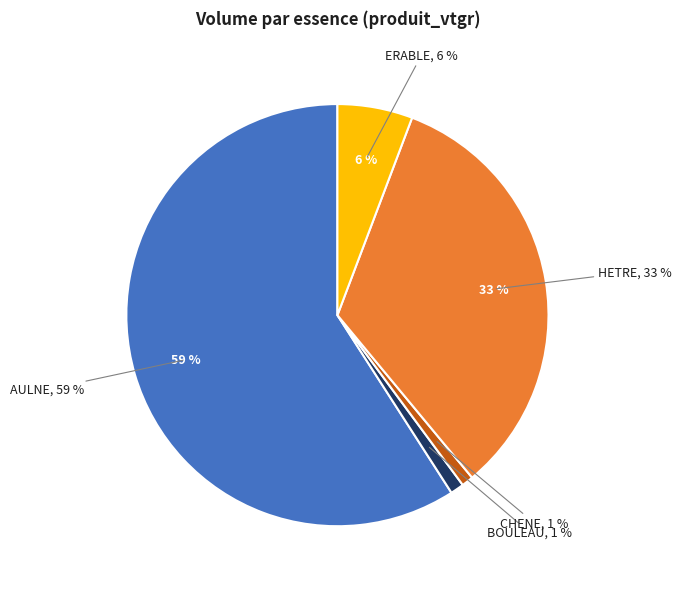

Which category accounts for the majority?

AULNE